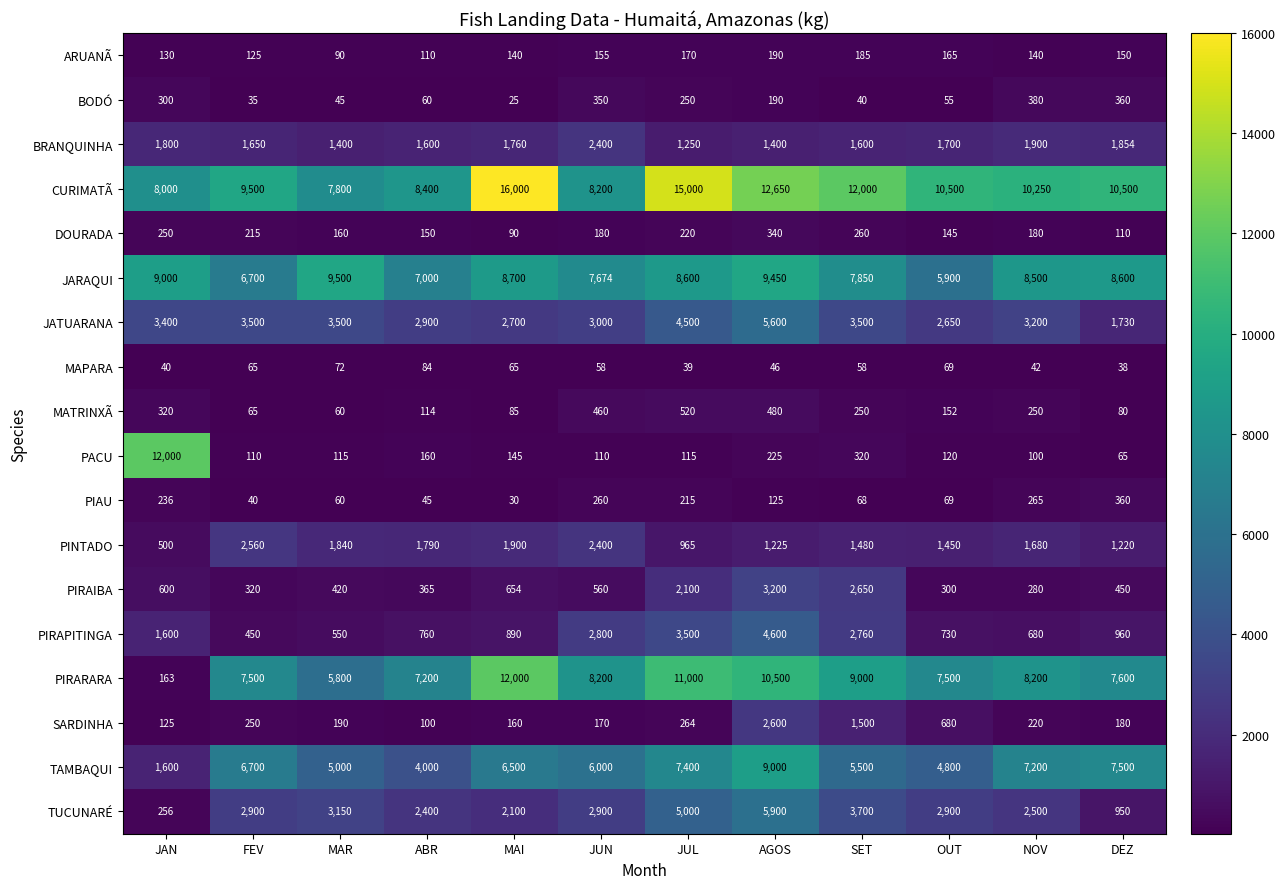

The value of DOURADA at JUL is 220. True or false?

True